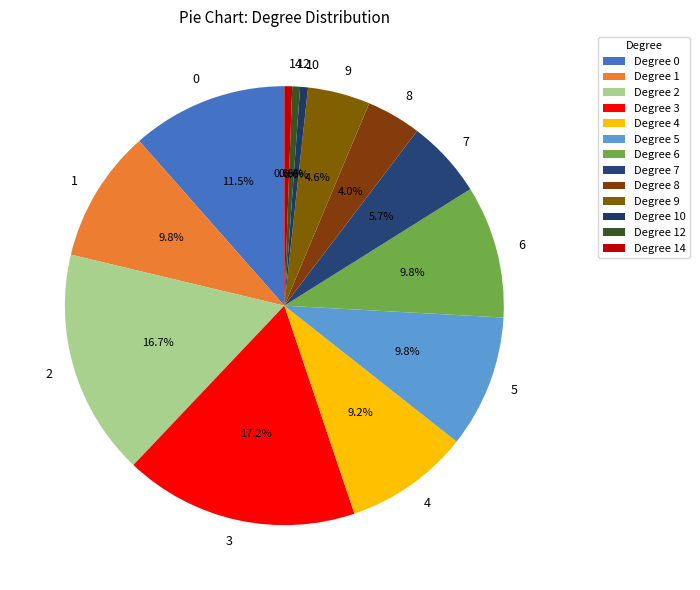

Is there any slice that represents more than half of the pie?

No